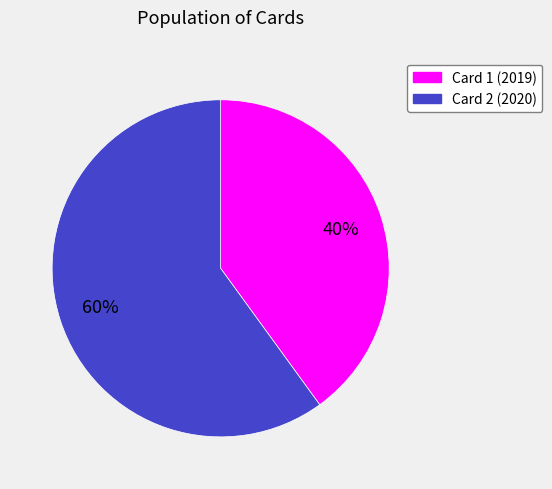

Which slice is the smallest?

Card 1 (2019)